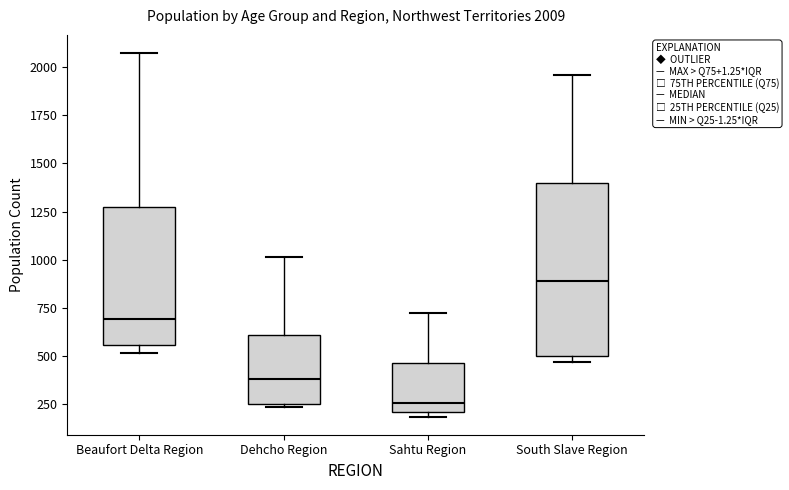

Which box's median line is the lowest?

Sahtu Region